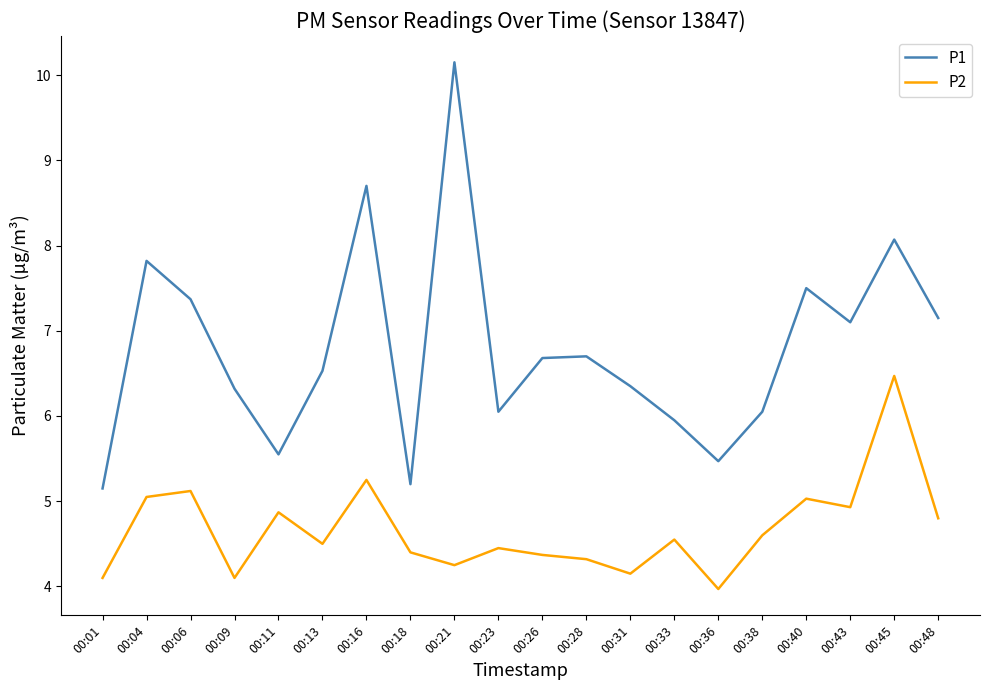

What is the difference between the highest and lowest values at 00:45?

1.6